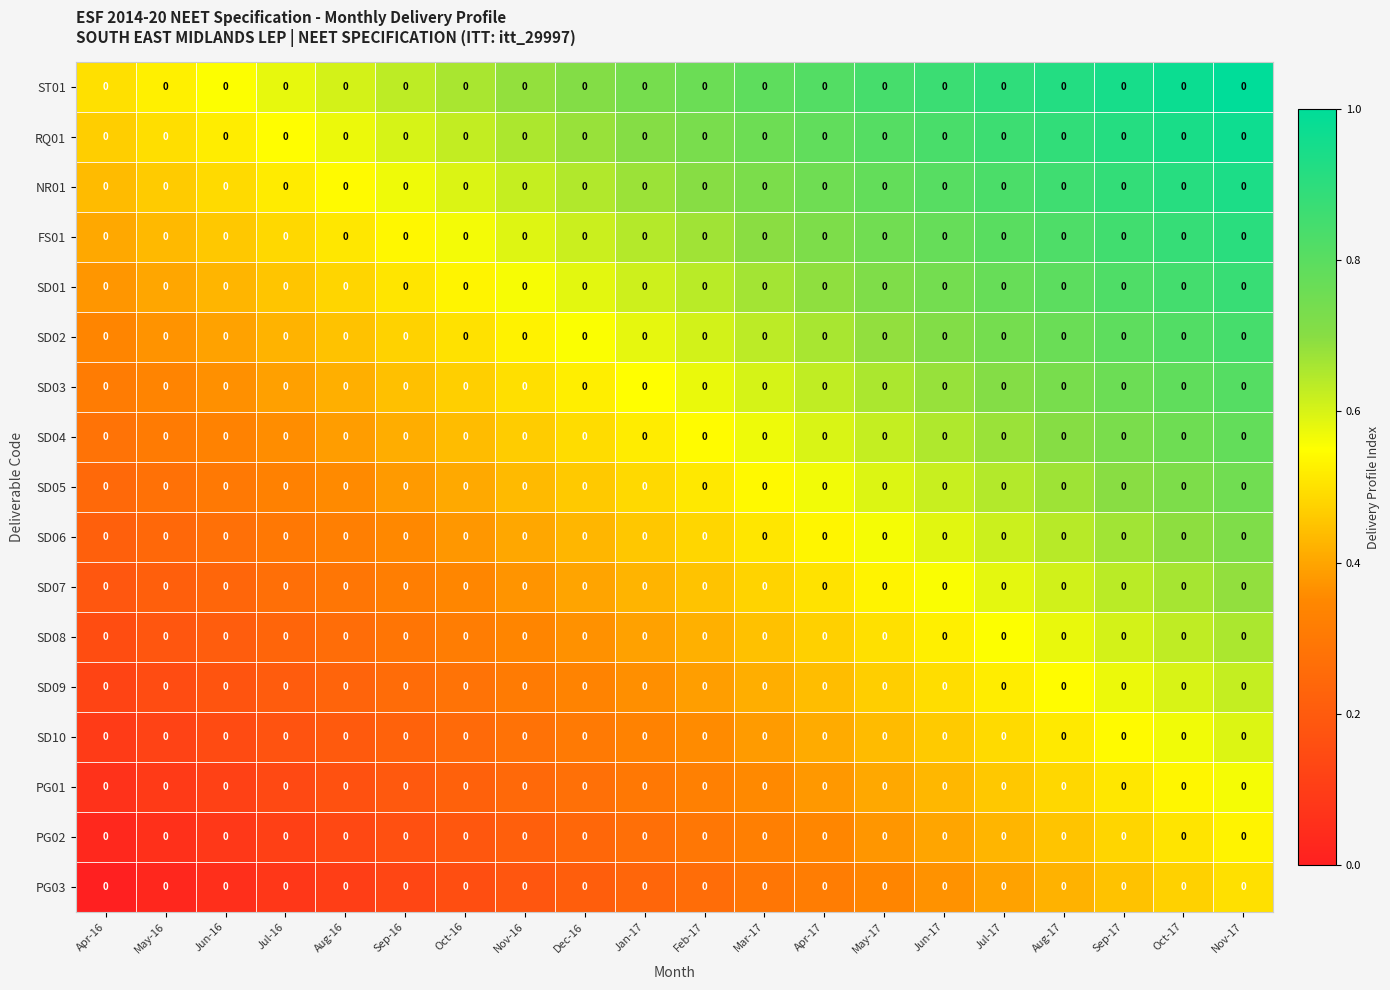

Is it true that FS01 equals 0.8 at Aug-17?

True